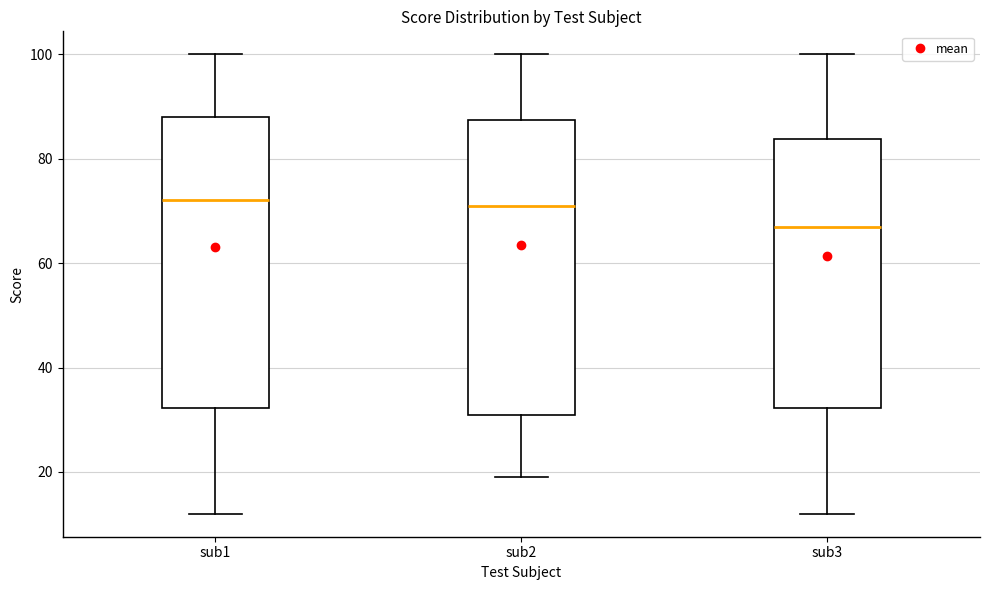

Where does the median line of the box for sub3 sit on the y-axis? The values are not printed on the chart, so give them approximately, as read against the axis.

68